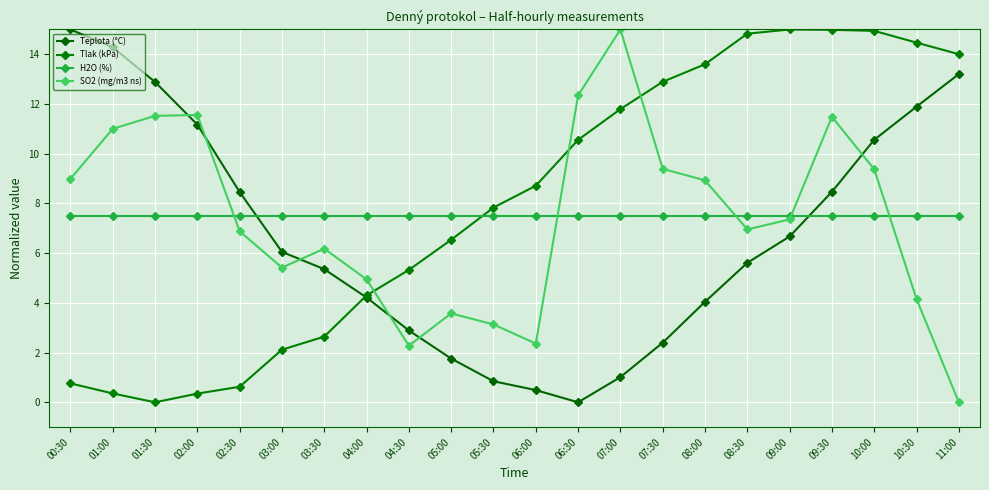

What is the average value of the H2O (%) series?

7.5